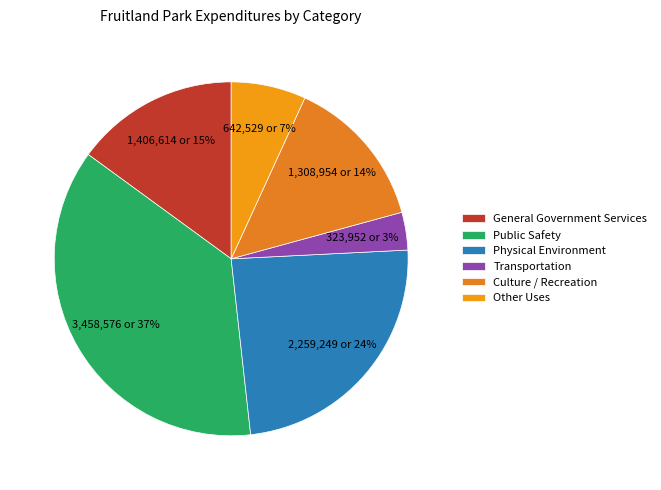

Rank the categories by value from lowest to highest.

Transportation, Other Uses, Culture / Recreation, General Government Services, Physical Environment, Public Safety